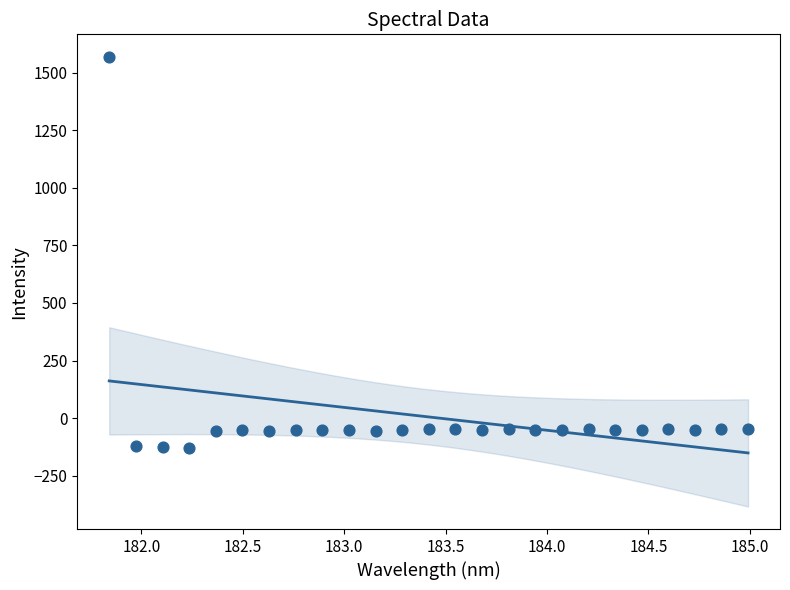

What is the range of X values (max minus min)?

3.1